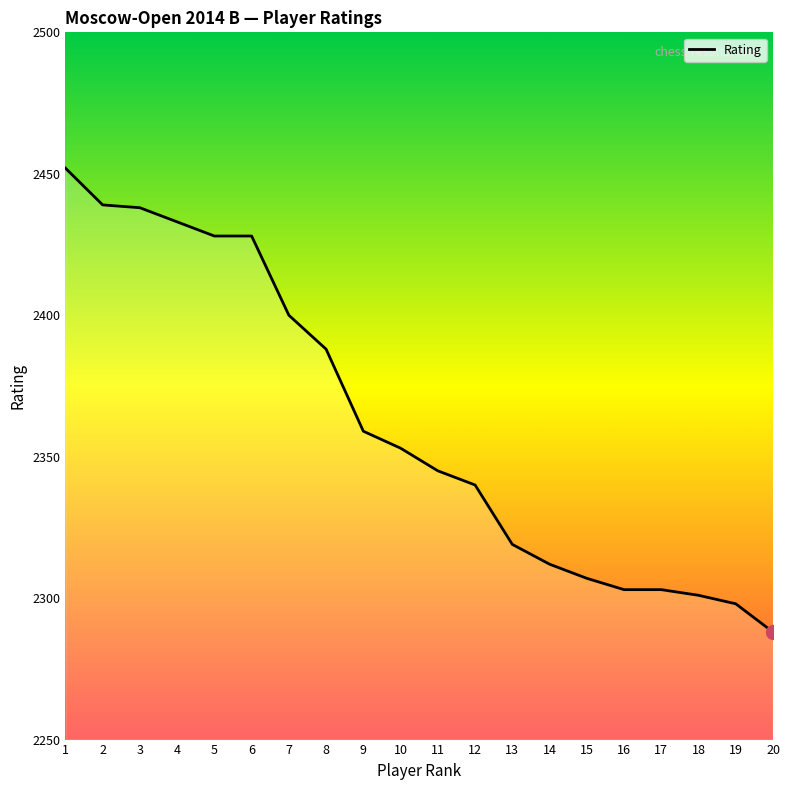

At which label is the value closest to 2370?

9